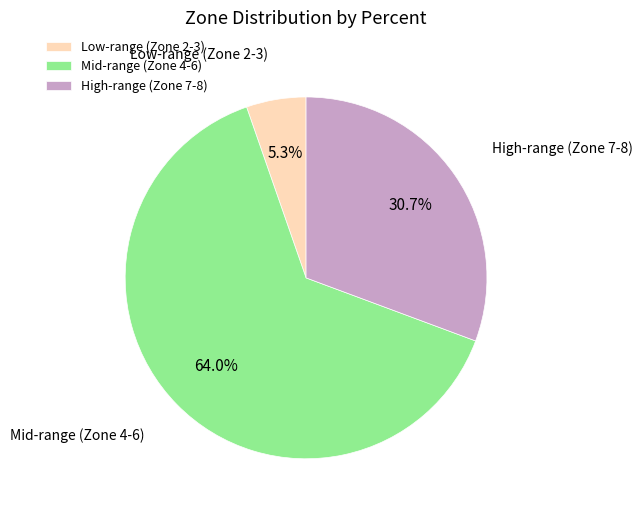

Combined, what portion of the pie is High-range (Zone 7-8) and Low-range (Zone 2-3)?

36.0%